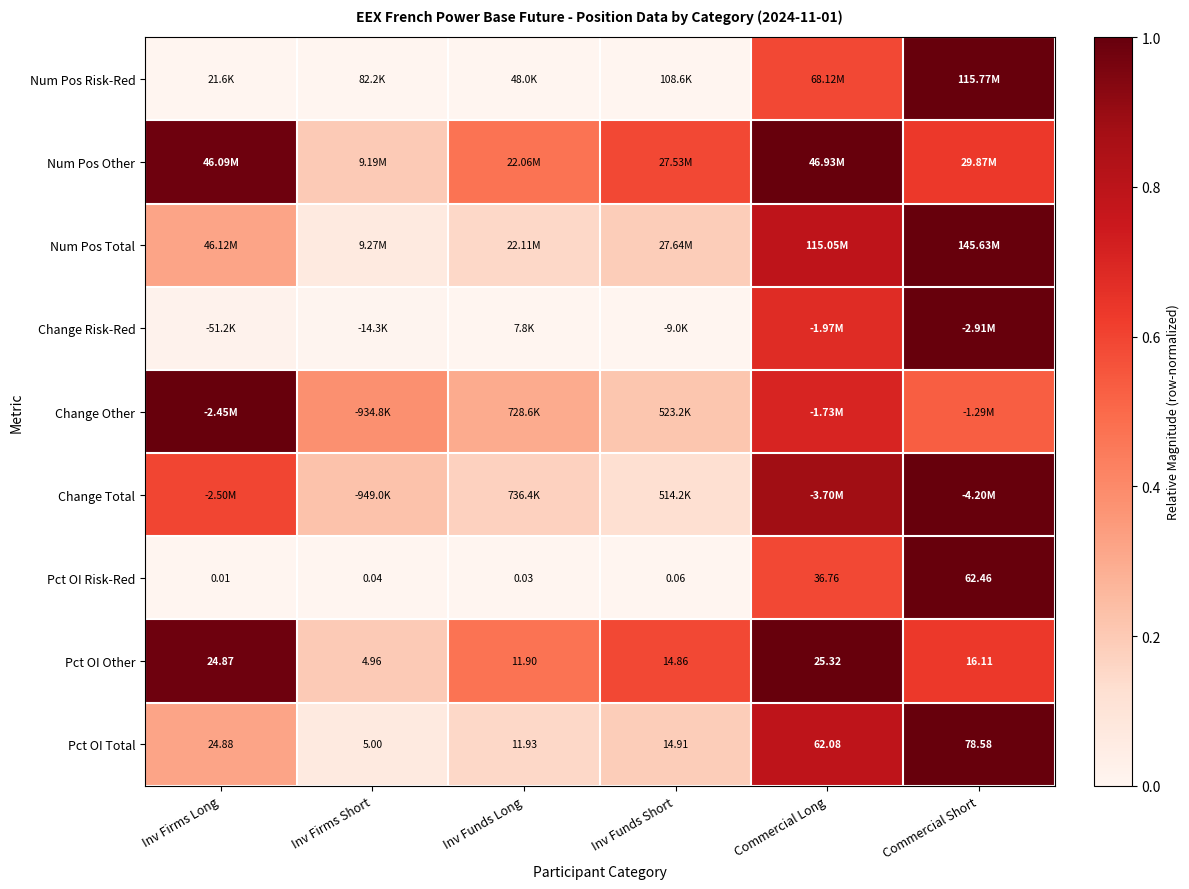

At which category does the chart reach its peak across all series?

Commercial Short